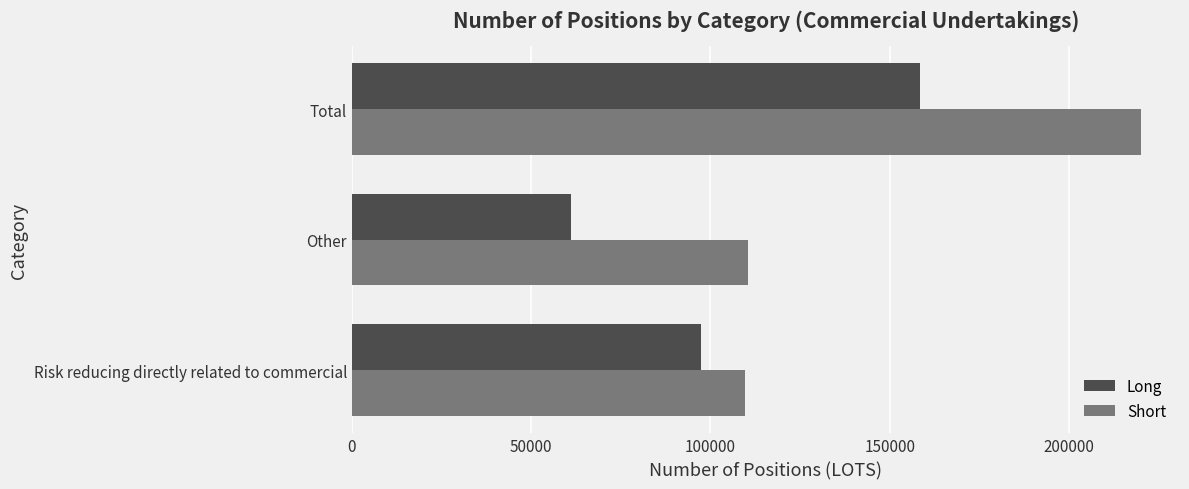

What is the spread (max minus min) of values at Other?

49304